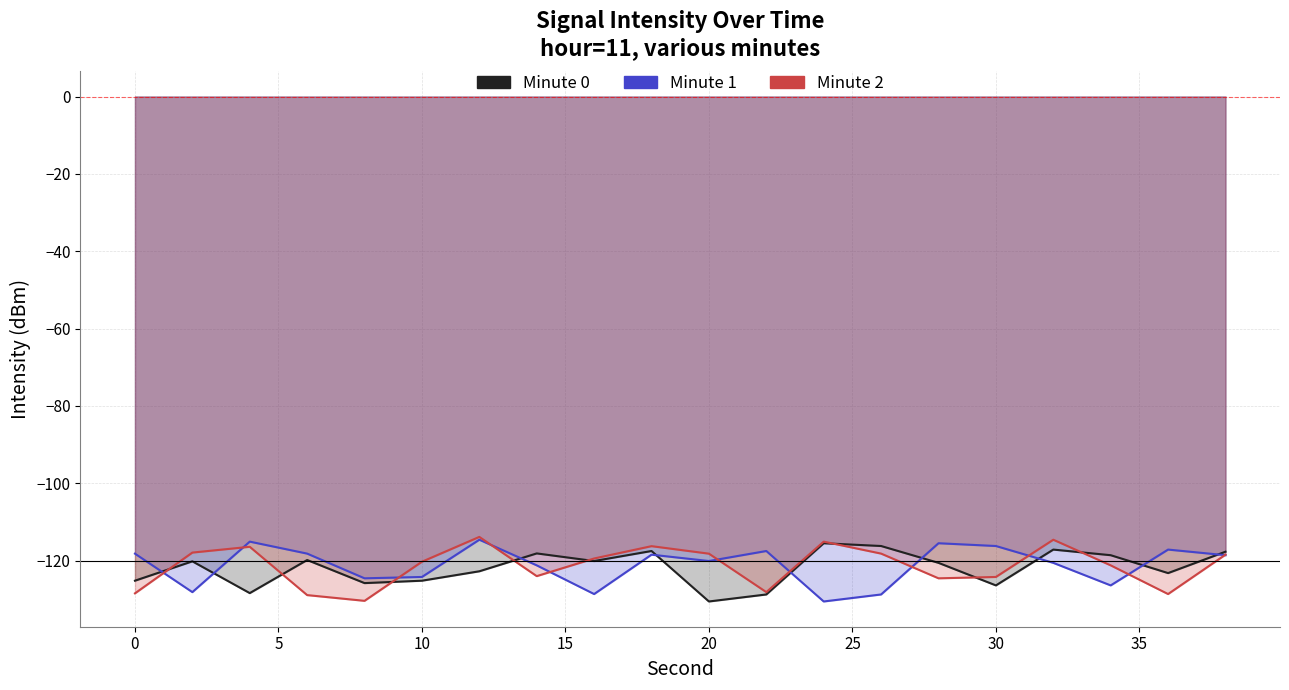

What is the difference between the maximum and minimum values in the Minute 0 series?

15.1